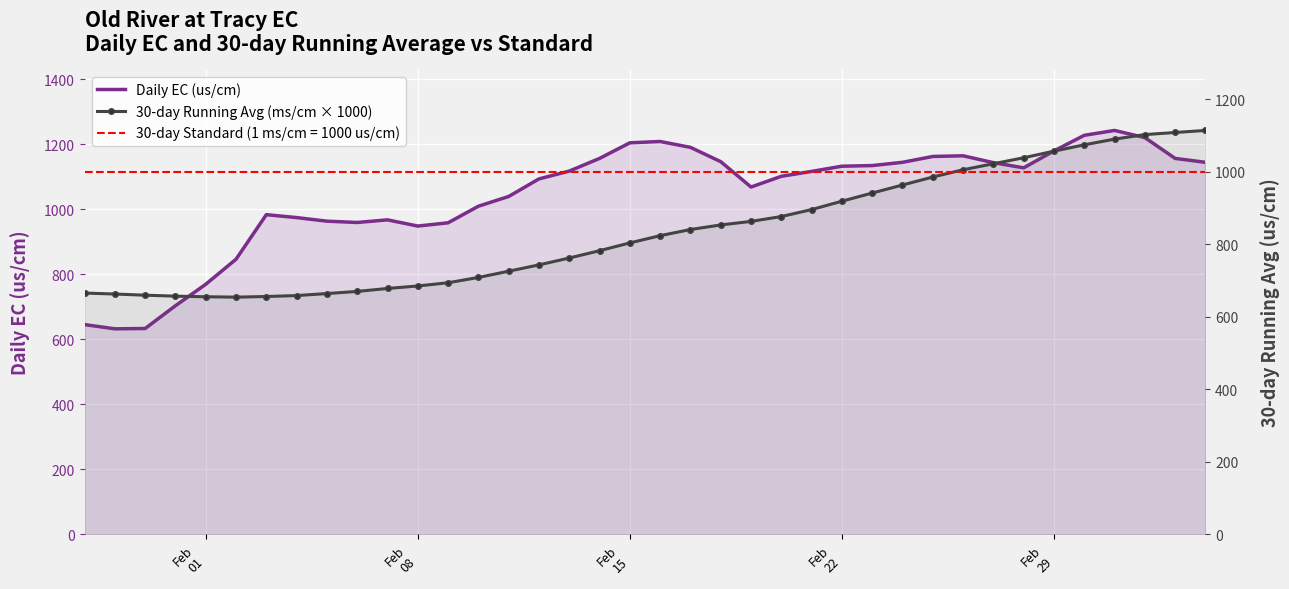

What is the sum of all Daily EC (us/cm) values?

39601.0